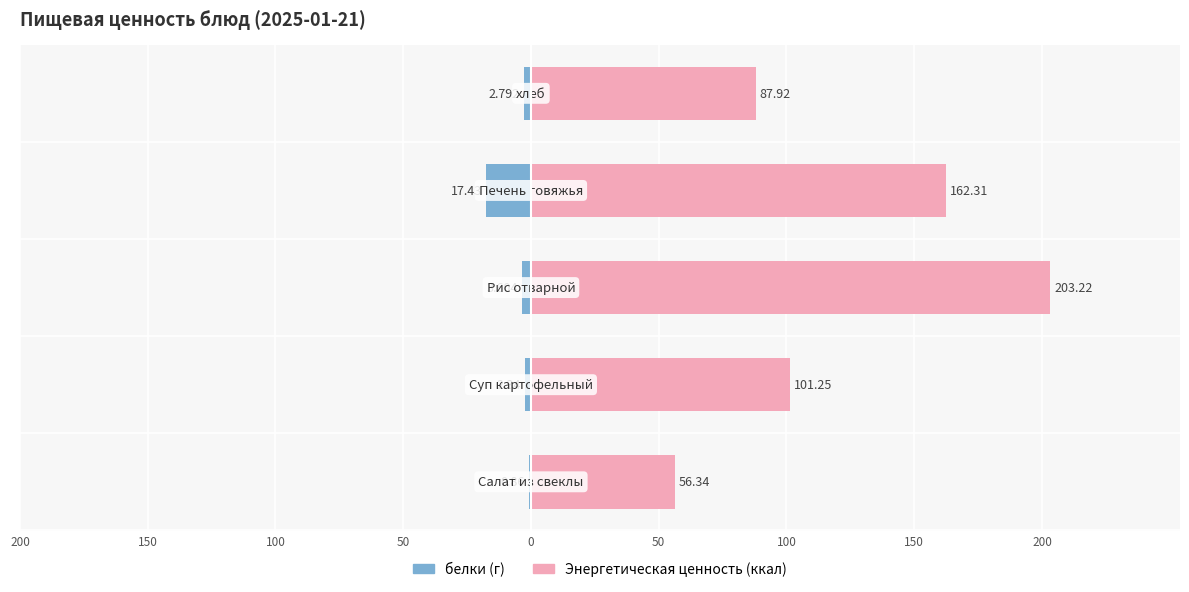

Read the белки (г) value at 100.

-3.6